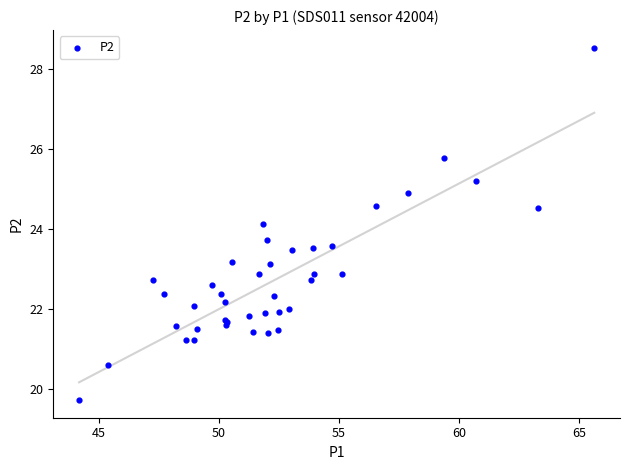

What Y value in the scatter plot is closest to 24?

24.1